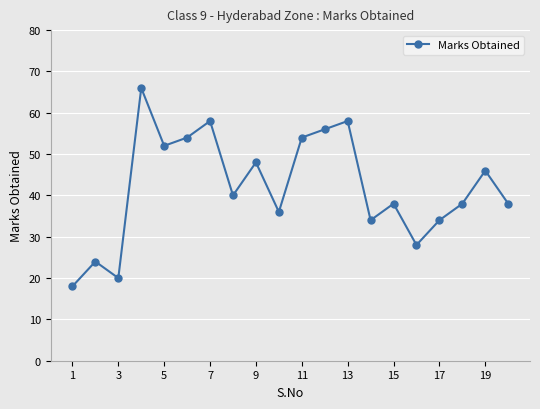

What is the greatest value displayed?

66